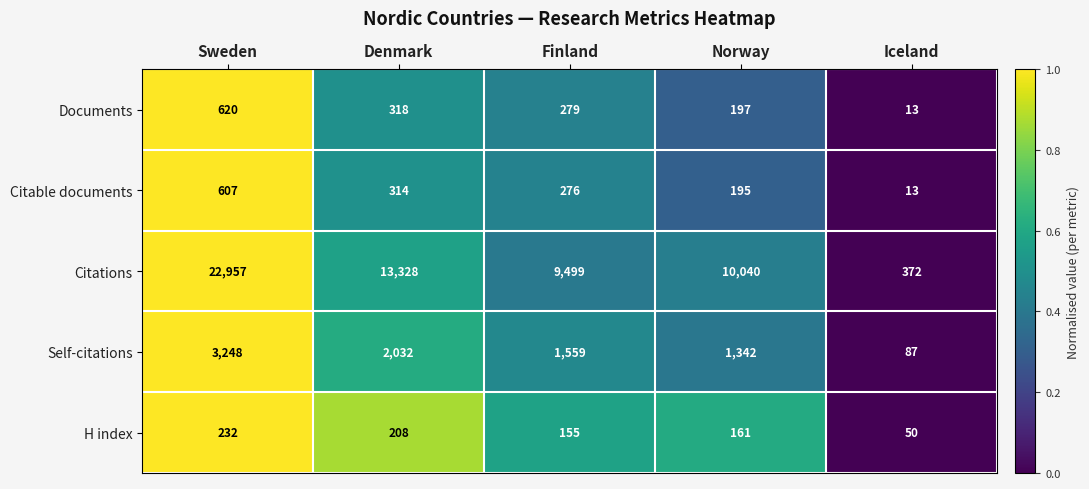

Reading right to left, extract all data points from this chart.

Documents: 13	197	279	318	620
Citable documents: 13	195	276	314	607
Citations: 372	10040	9499	13328	22957
Self-citations: 87	1342	1559	2032	3248
H index: 50	161	155	208	232